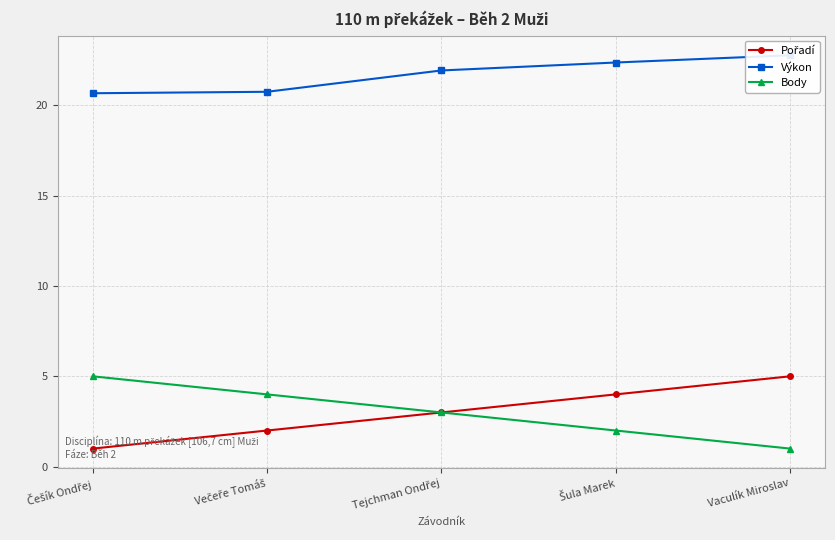

What are all the series names shown in the legend?

Pořadí, Výkon, Body